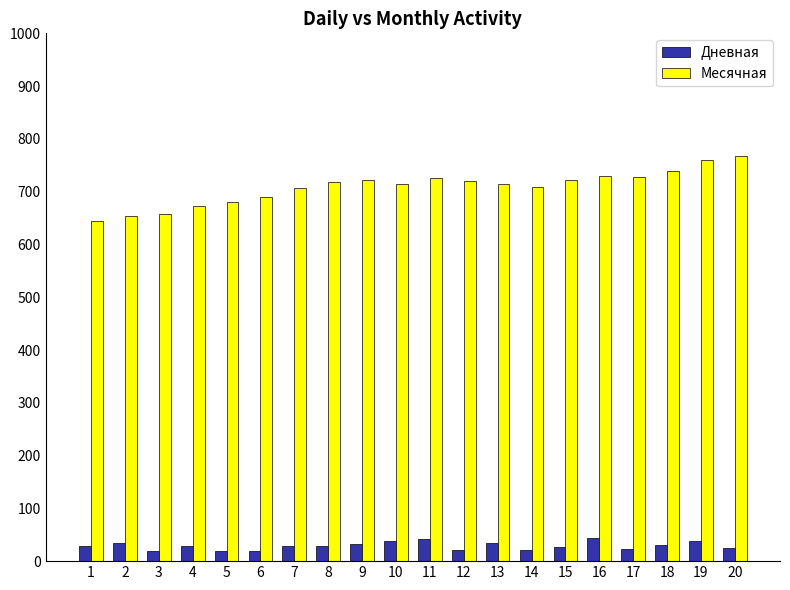

What is the sum of the Дневная values at 11 and 8?

69